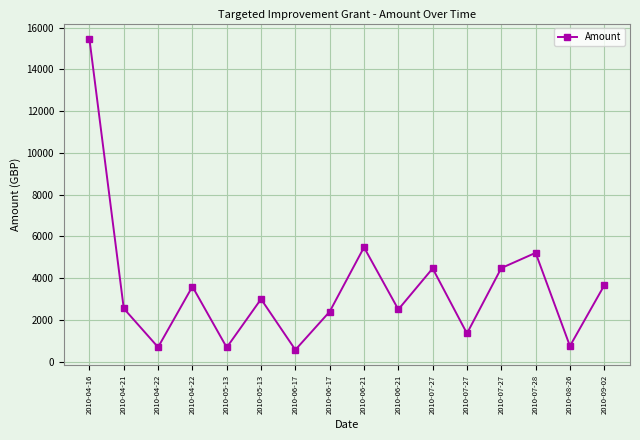

What is the sum of all values?

56868.4